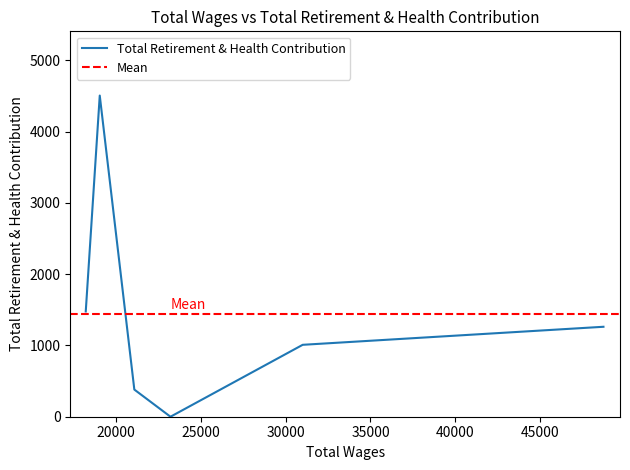

What is the sum of all values?

8635